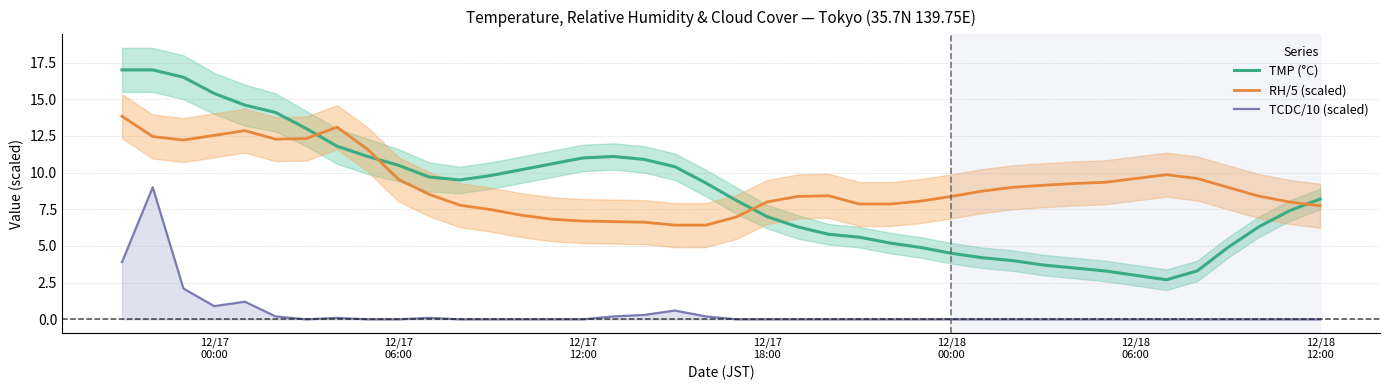

List the series in order of their peak value, highest first.

TMP (°C), RH/5 (scaled), TCDC/10 (scaled)